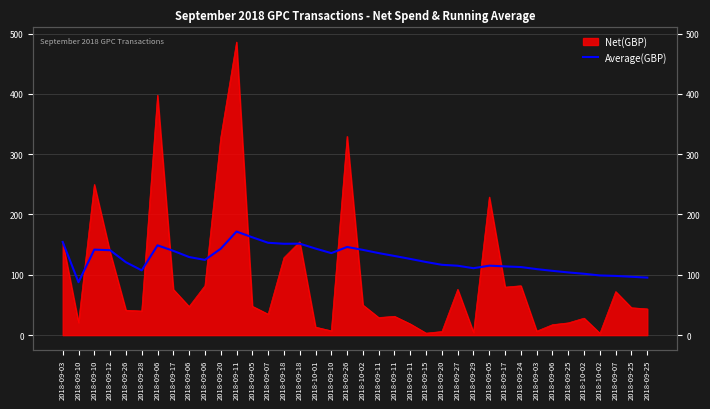

The chart shows a value of 269.1 at 2018-09-05. True or false?

False